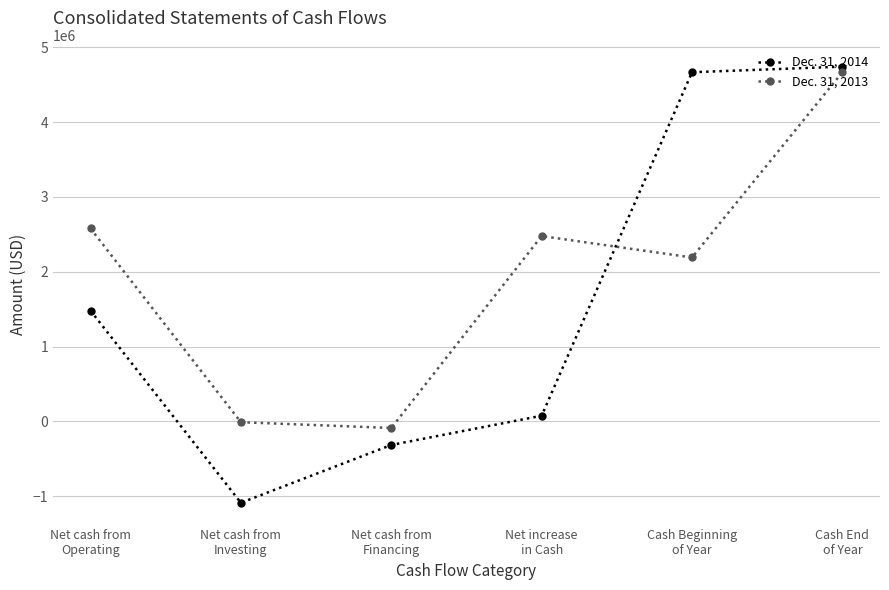

At which category is the sum across all series the highest?

Cash End
of Year